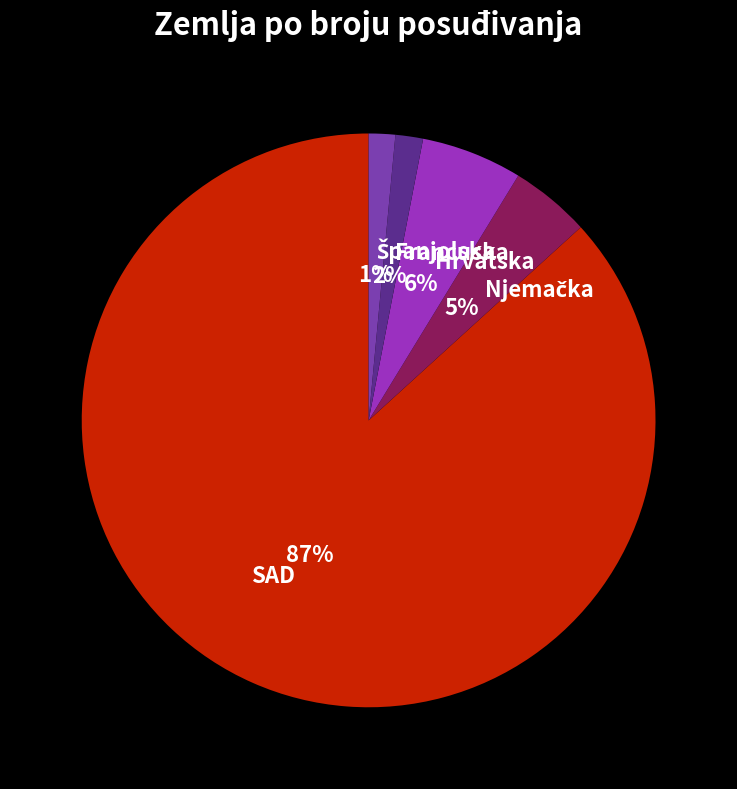

What percentage is the Francuska slice, to the nearest percent?

2%